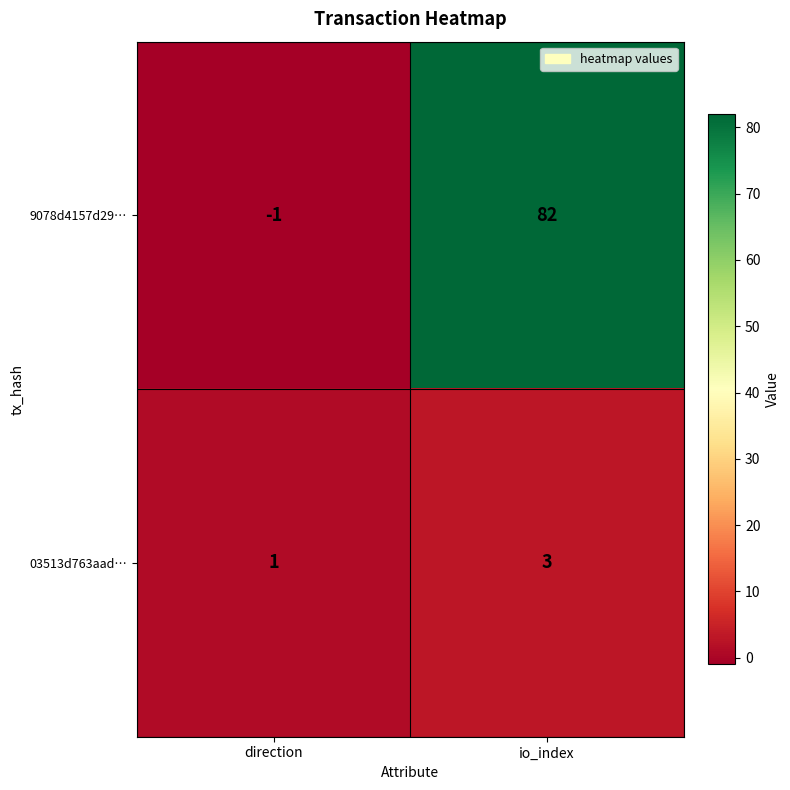

What is the maximum value for 9078d4157d29…?

82